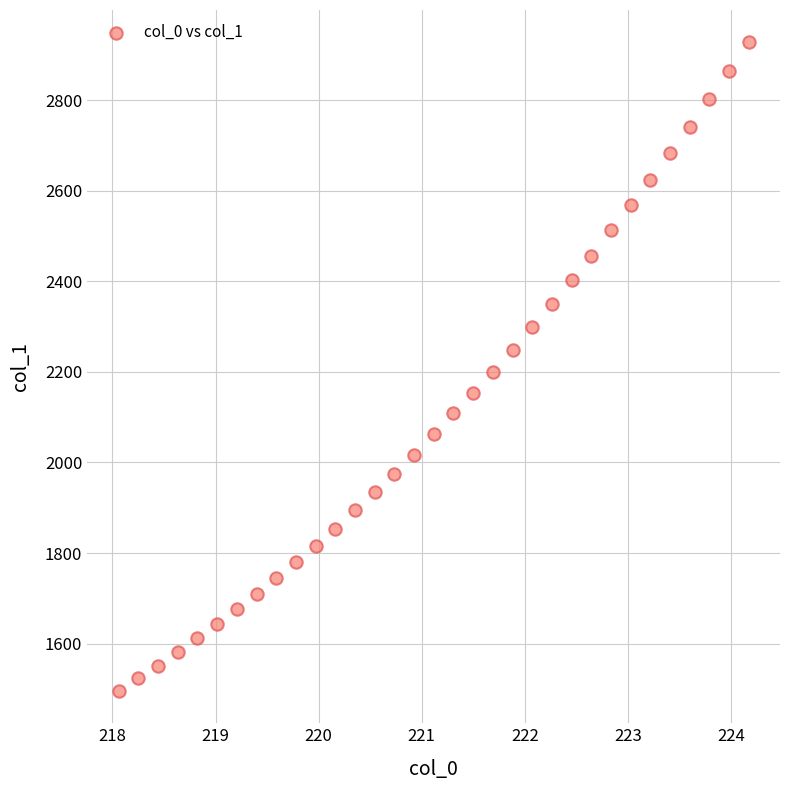

What is the range of X values (max minus min)?

6.1